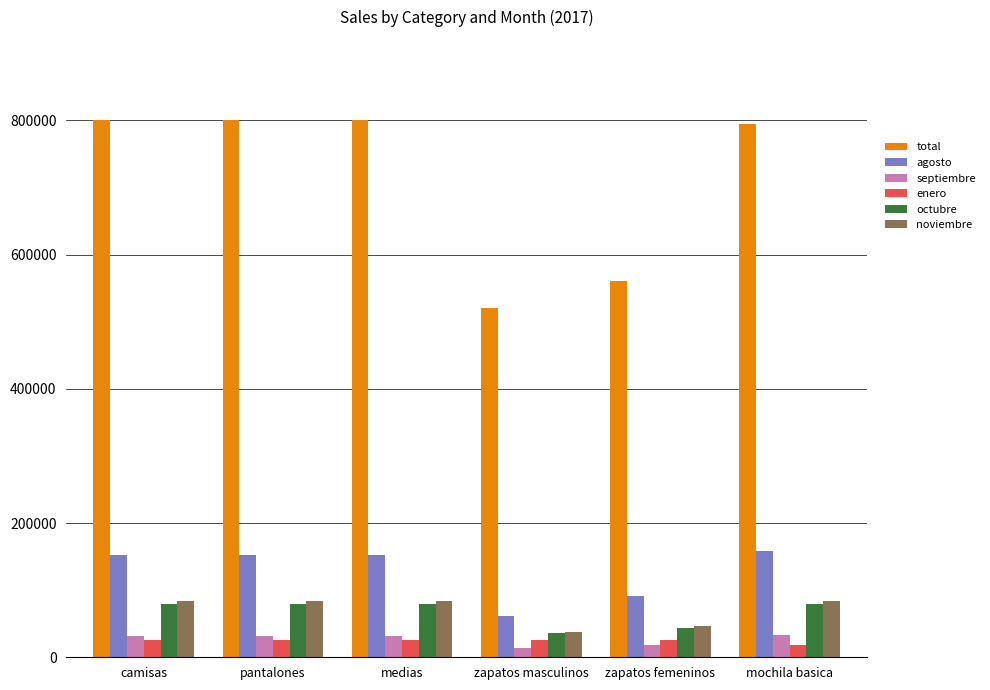

What is the sum of all octubre values?

395485